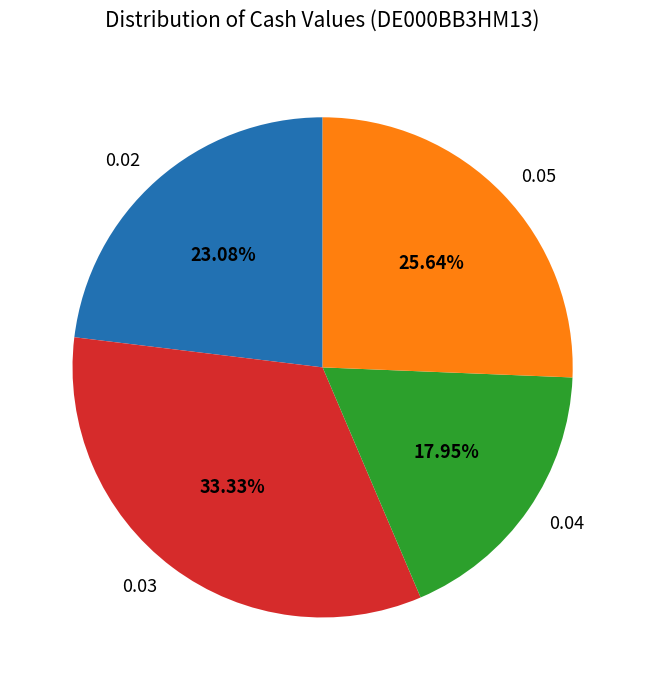

Approximately how many times larger is the value at 0.03 compared to 0.05?

1.3